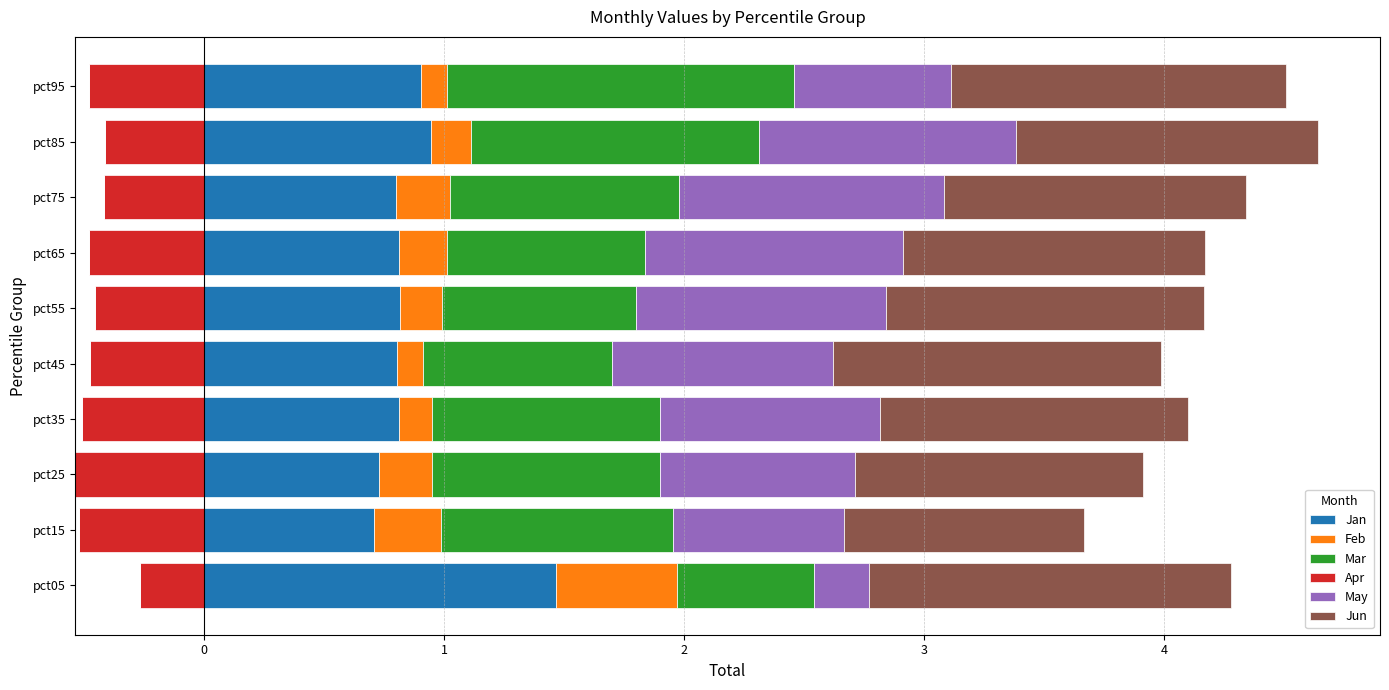

At how many categories does at least one series exceed 0?

10